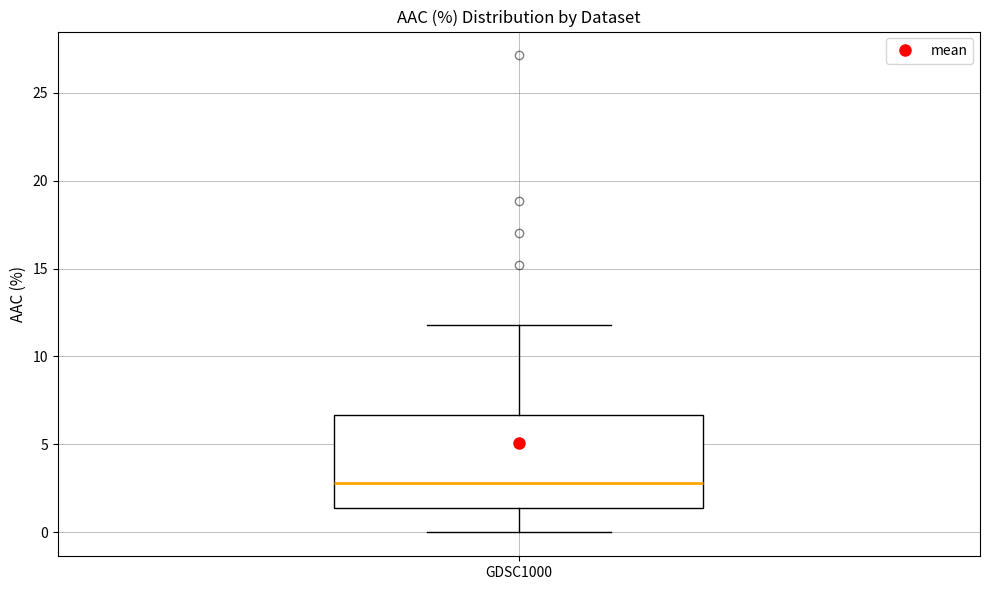

Transcribe this box plot: give where the median line is, the range the box spans, and where the two whiskers end, as read against the y-axis. The values are not printed on the chart, so give them approximately, as read against the axis.

median 3.0, box 1.5 to 6.5, whiskers 0.0 to 12.0